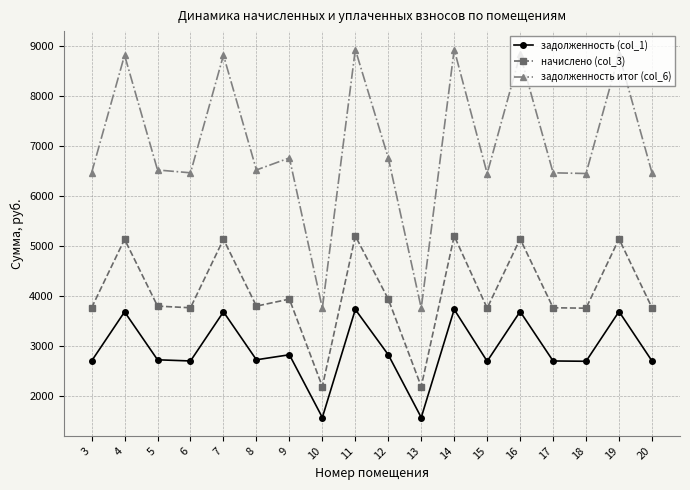

Which series has the largest total across all categories?

задолженность итог (col_6)